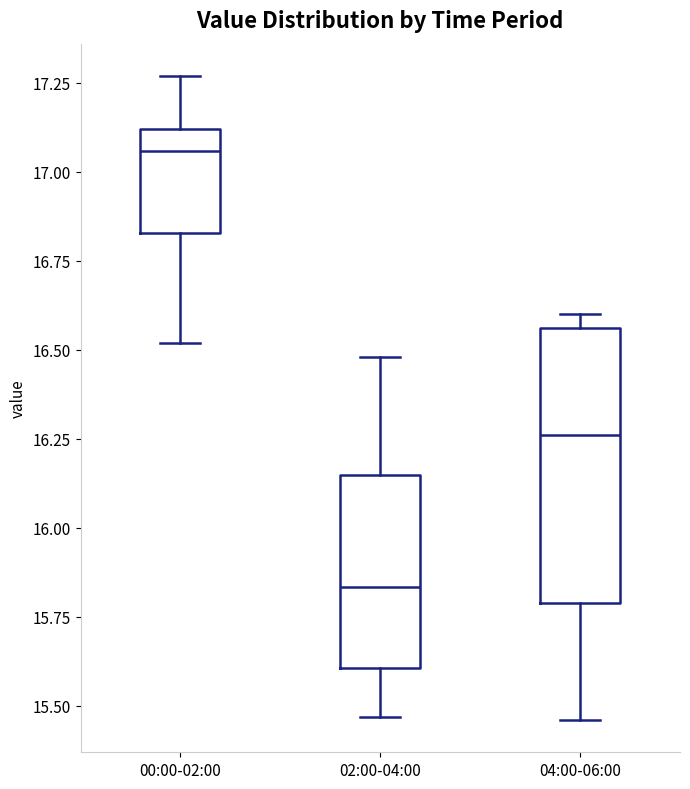

Which box is the tallest, from its lower edge to its upper edge?

04:00-06:00